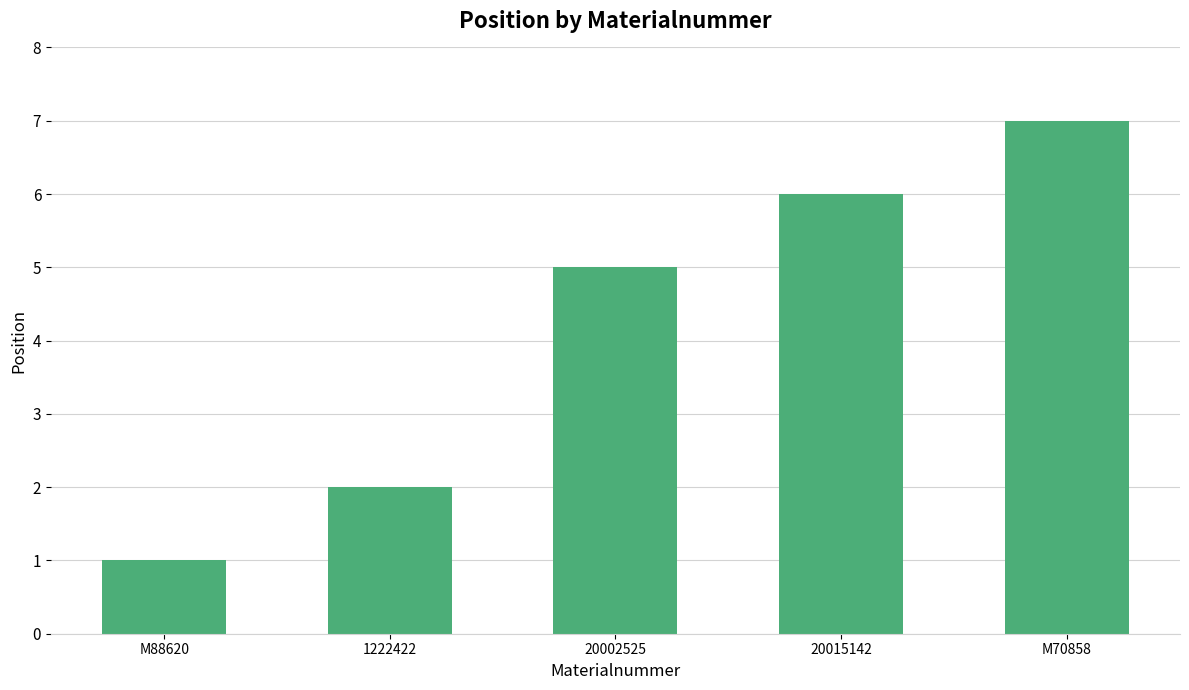

What is the value of the 2nd bar from the left?

2